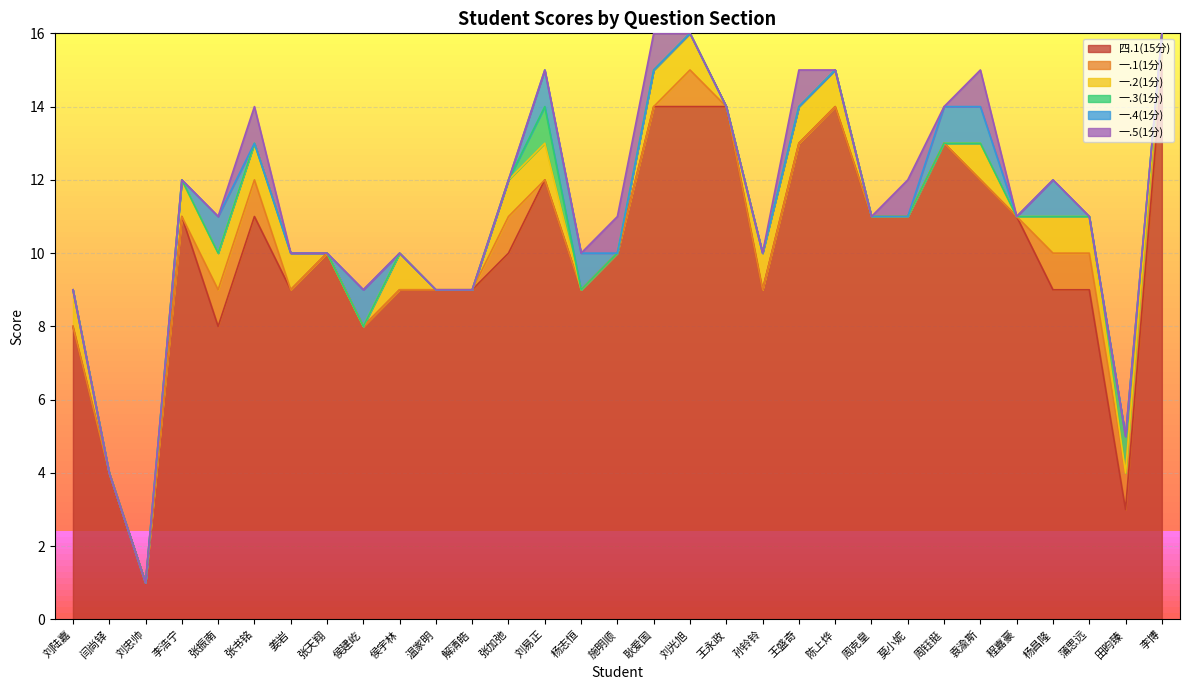

How many data points does each series have?

31